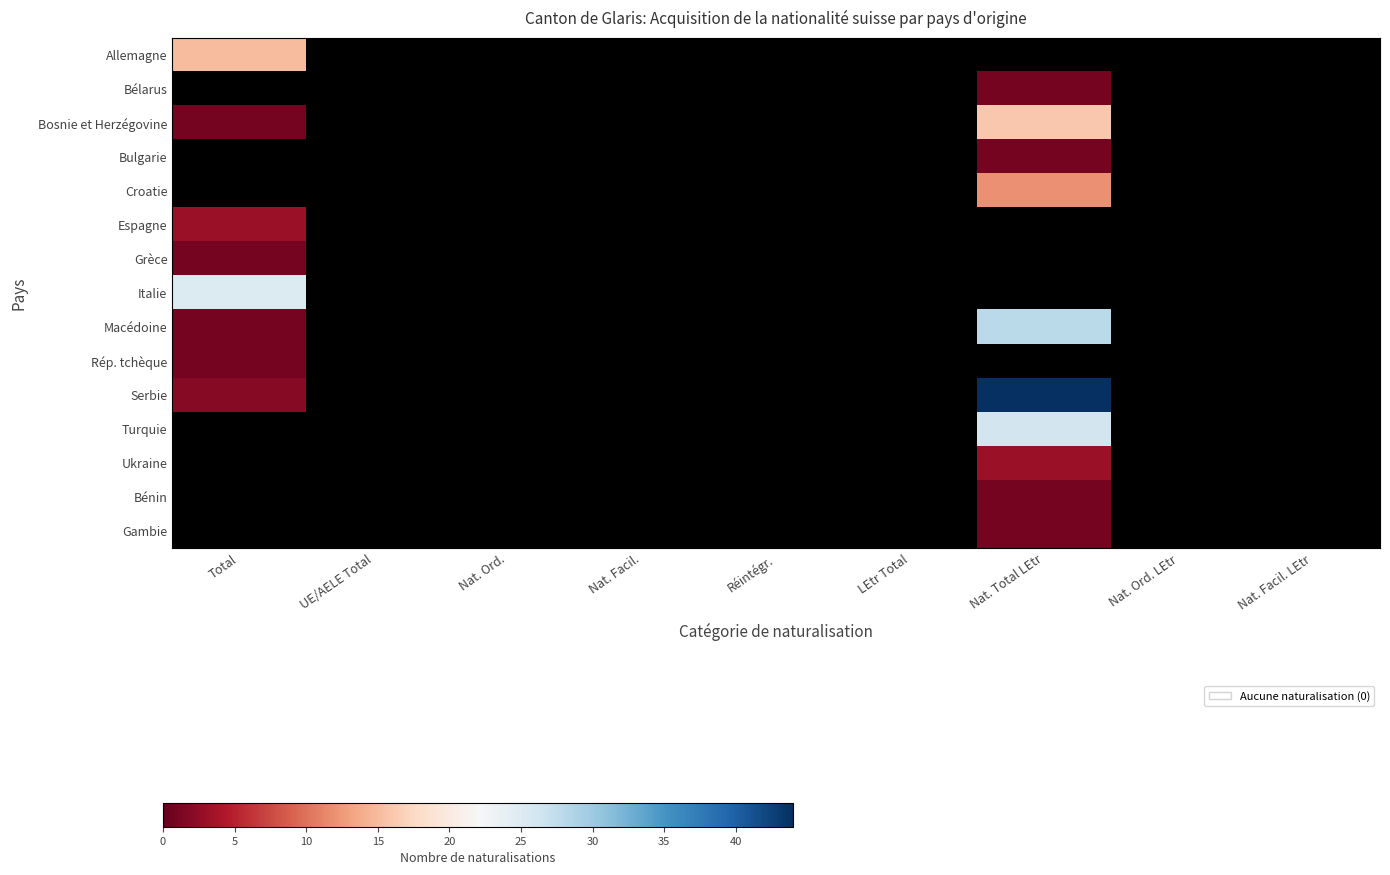

At which label does Bénin reach its minimum?

Total